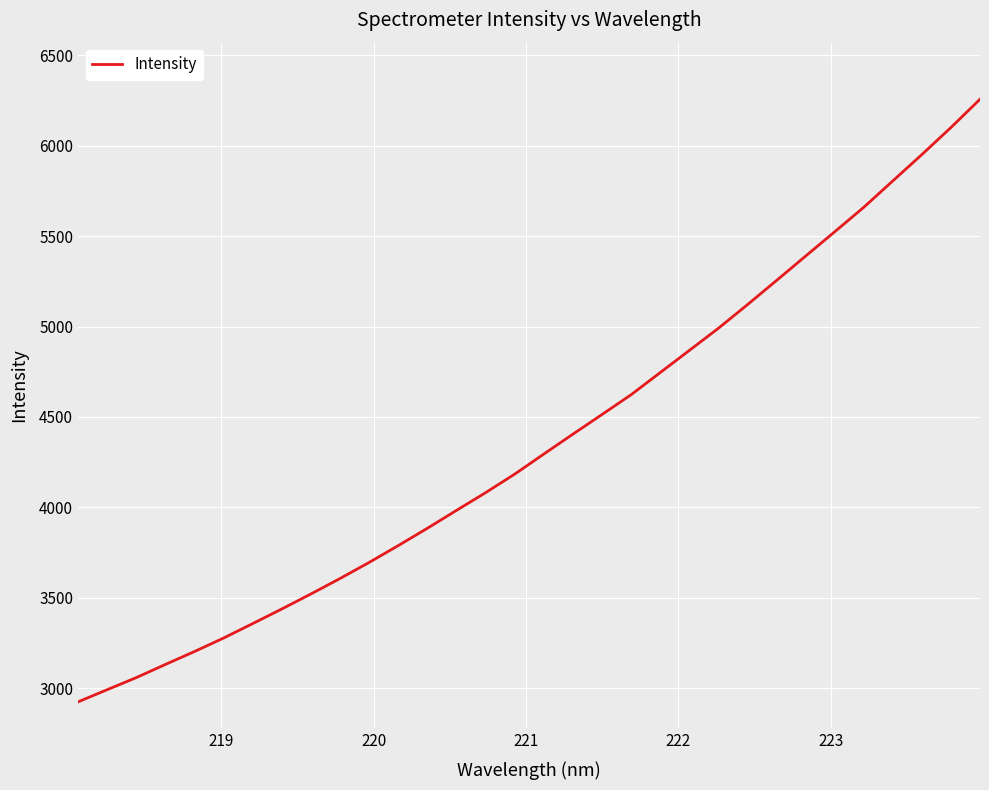

What is the difference between the maximum and minimum values?

3332.8